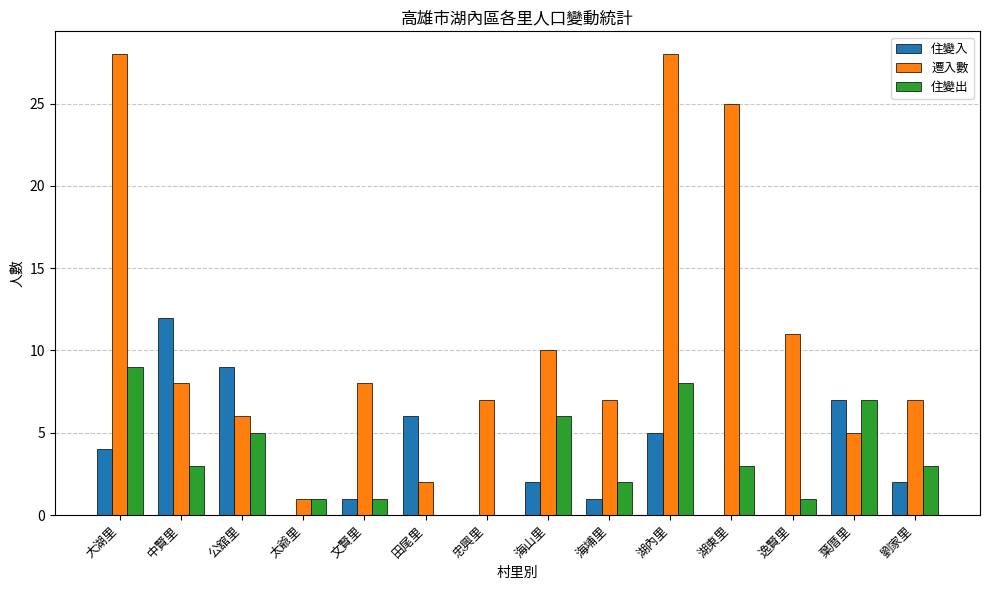

Which series has the widest spread of values?

遷入數